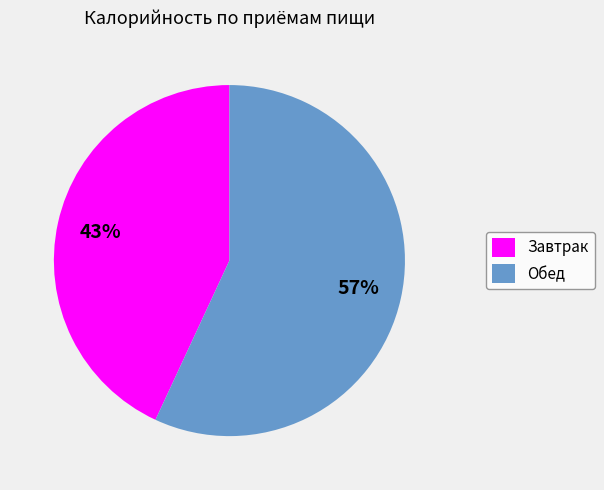

Which has a higher value, Обед or Завтрак?

Обед